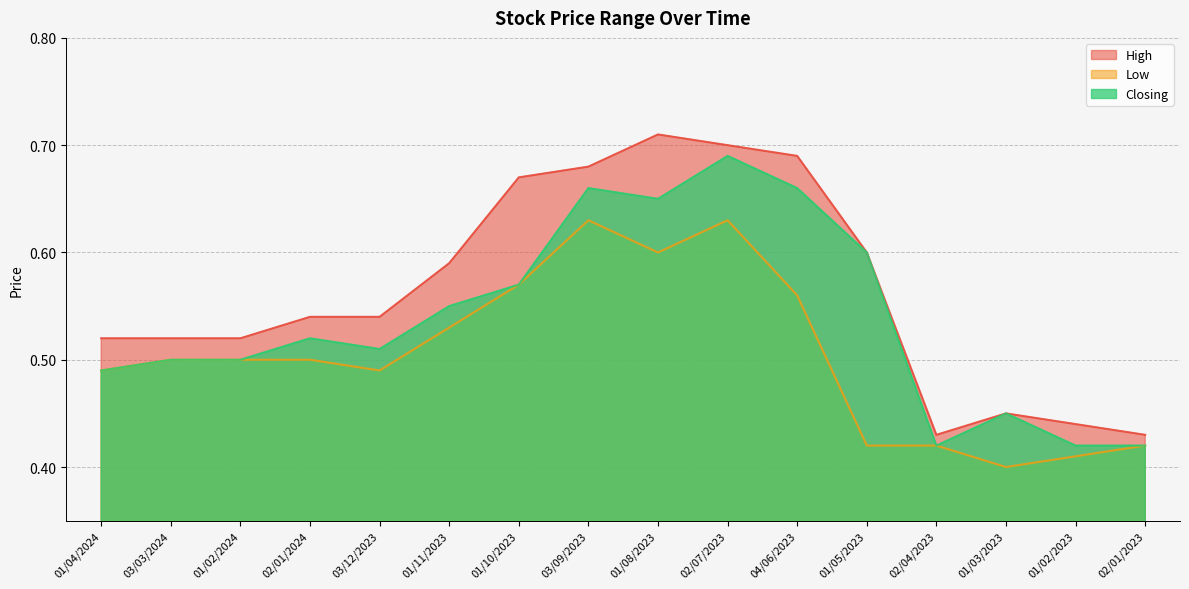

At how many categories does at least one series exceed 0?

16